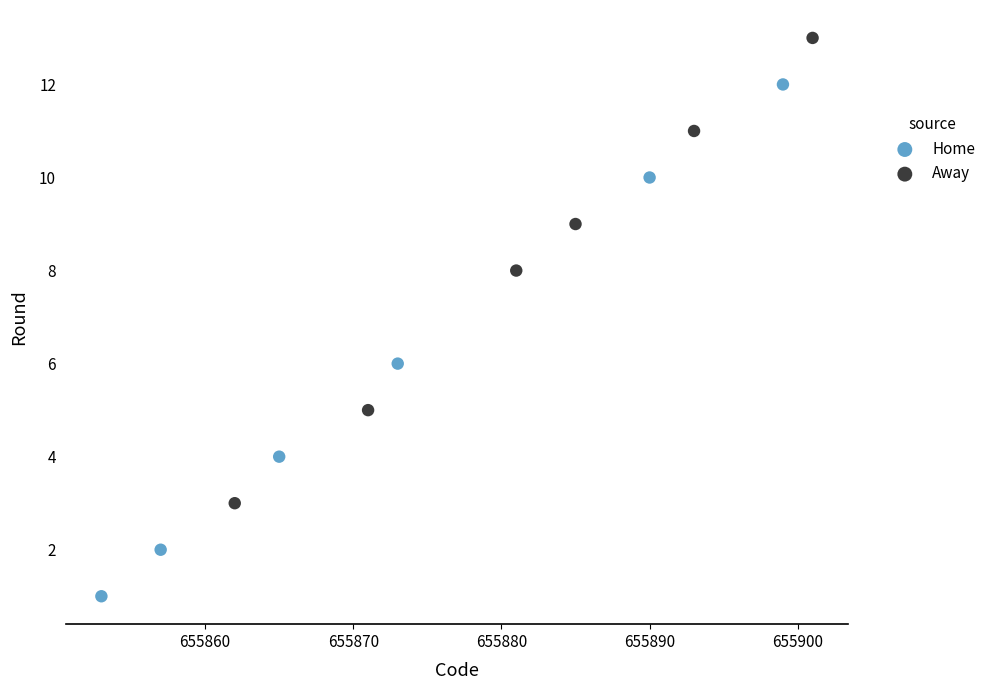

Which series reaches the minimum Y coordinate?

Home